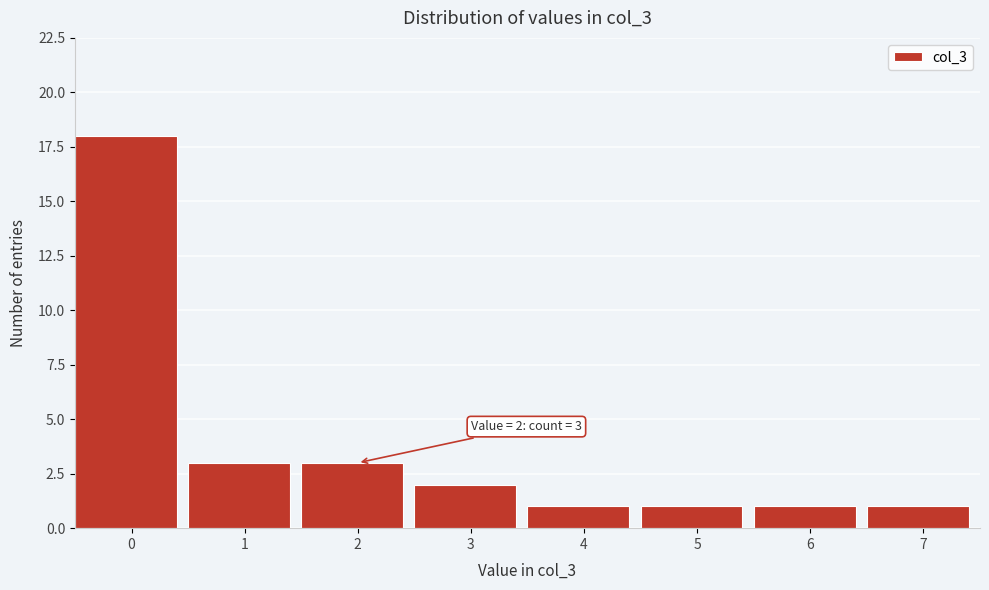

Reading left to right, extract all data points from this chart.

0=18	1=3	2=3	3=2	4=1	5=1	6=1	7=1